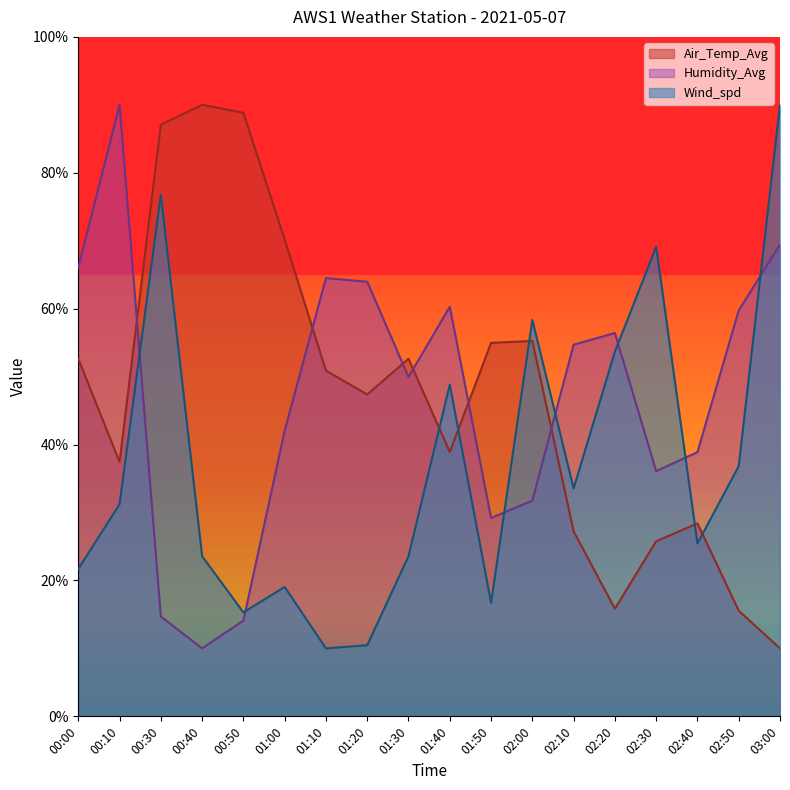

True or false: Humidity_Avg has a value of 77.7 at 02:20.

False